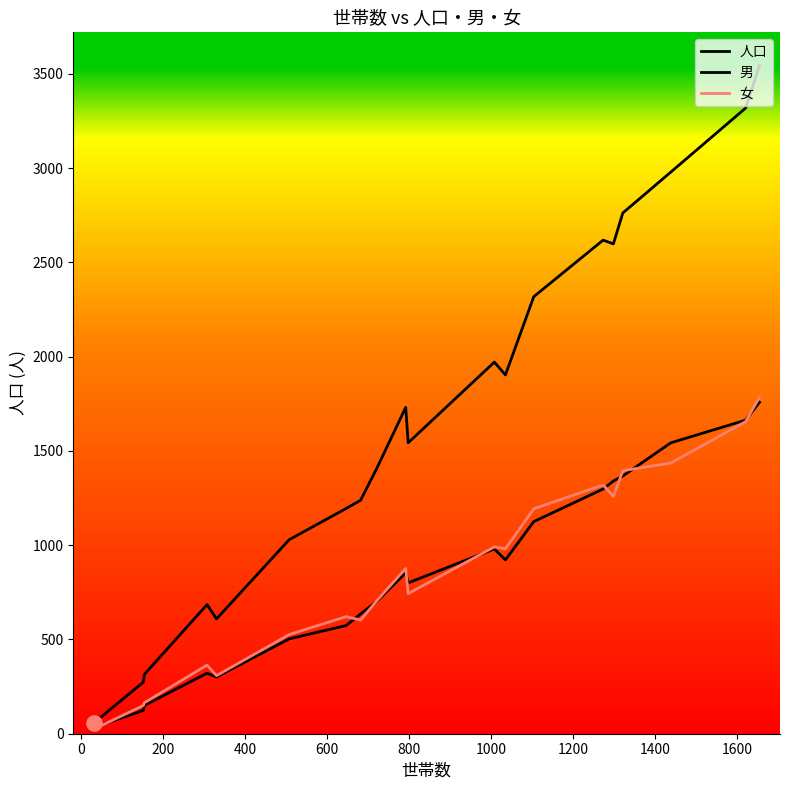

At how many categories does at least one series exceed 2395?

6